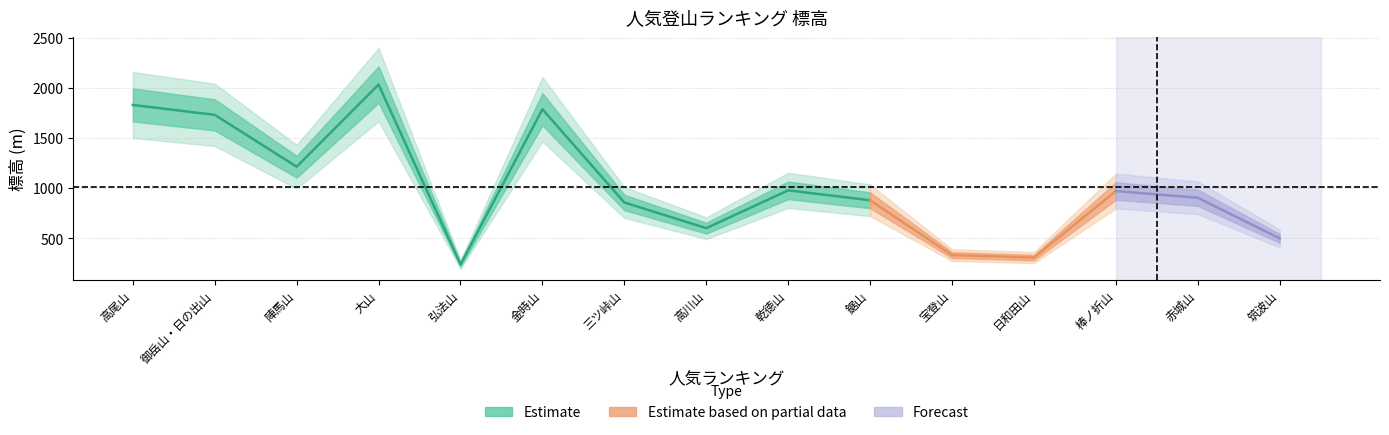

What is the sum of the values at 11 and 8?

929